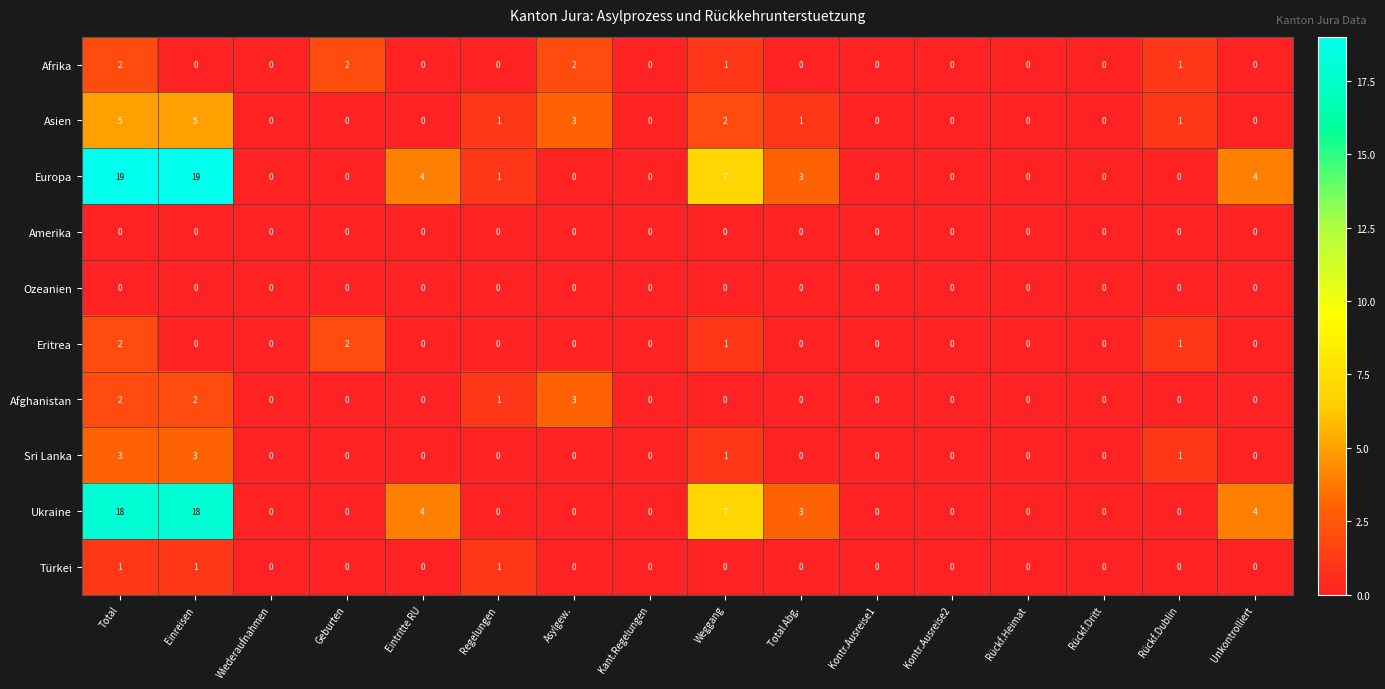

Which series changed the most between Eintritte RU and Regelungen?

Ukraine